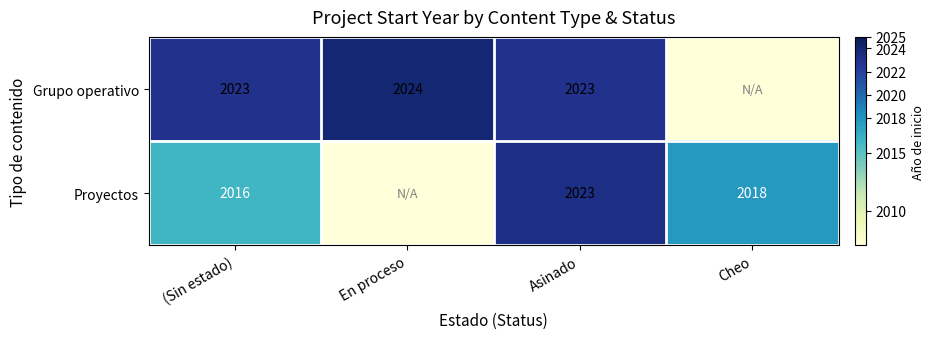

What is the sum of the Proyectos values at Cheo and Asinado?

4041